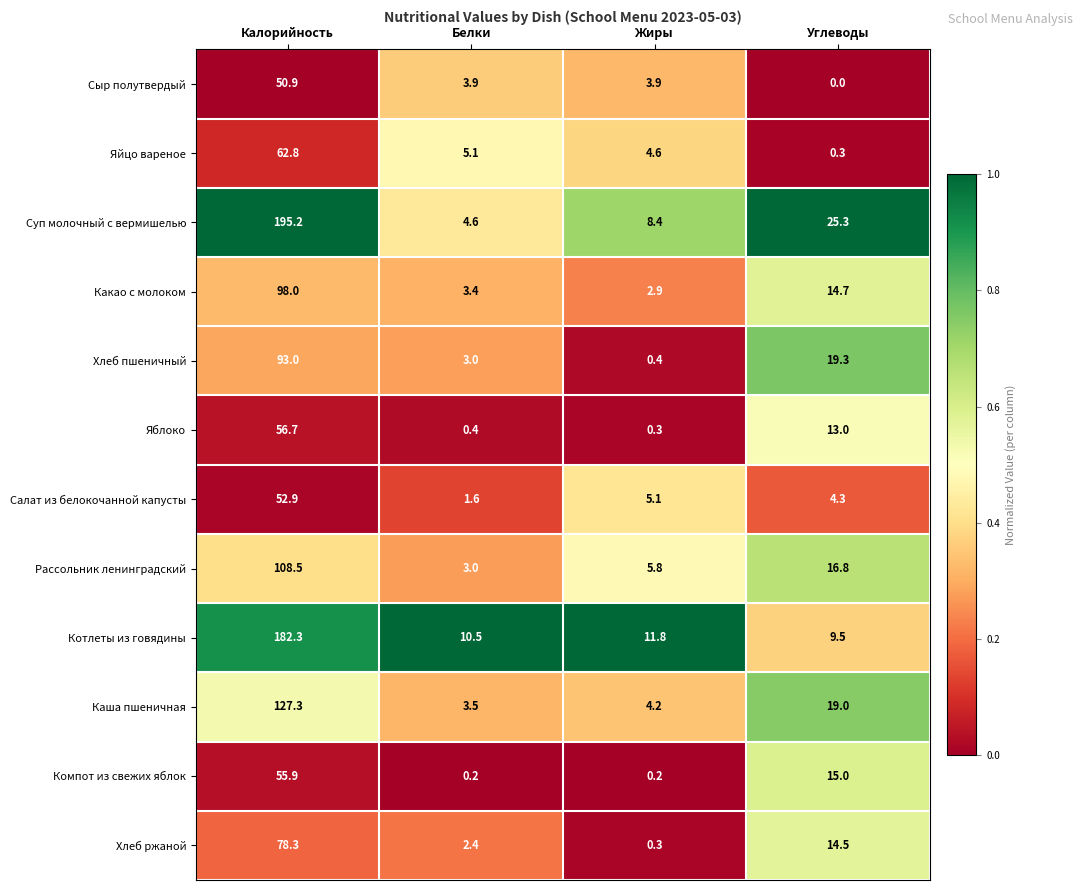

What is the approximate value of Рассольник ленинградский at Калорийность?

108.5